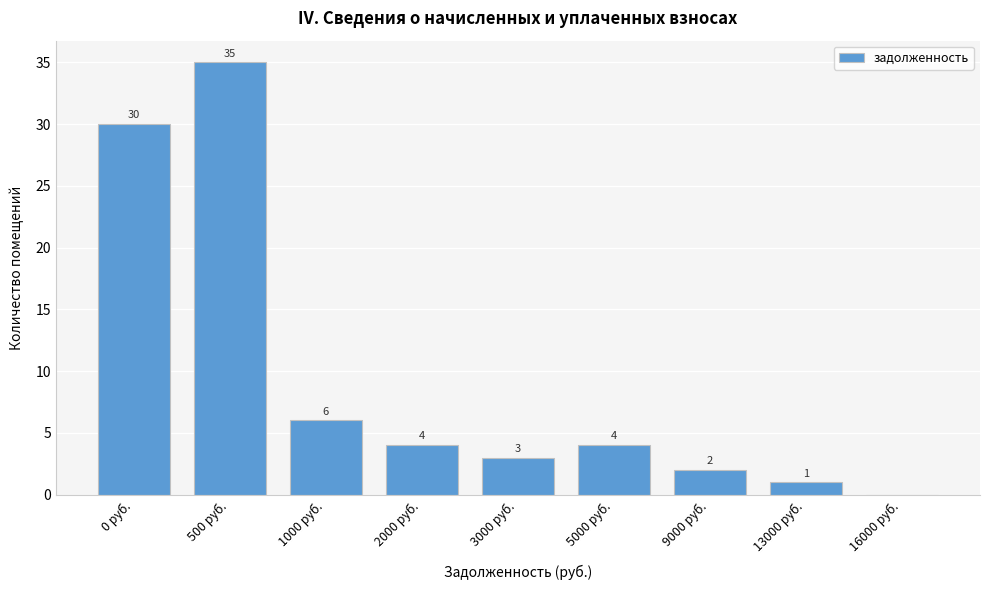

Reading left to right, what are all the values shown in this chart?

0 руб.=30	500 руб.=35	1000 руб.=6	2000 руб.=4	3000 руб.=3	5000 руб.=4	9000 руб.=2	13000 руб.=1	16000 руб.=0